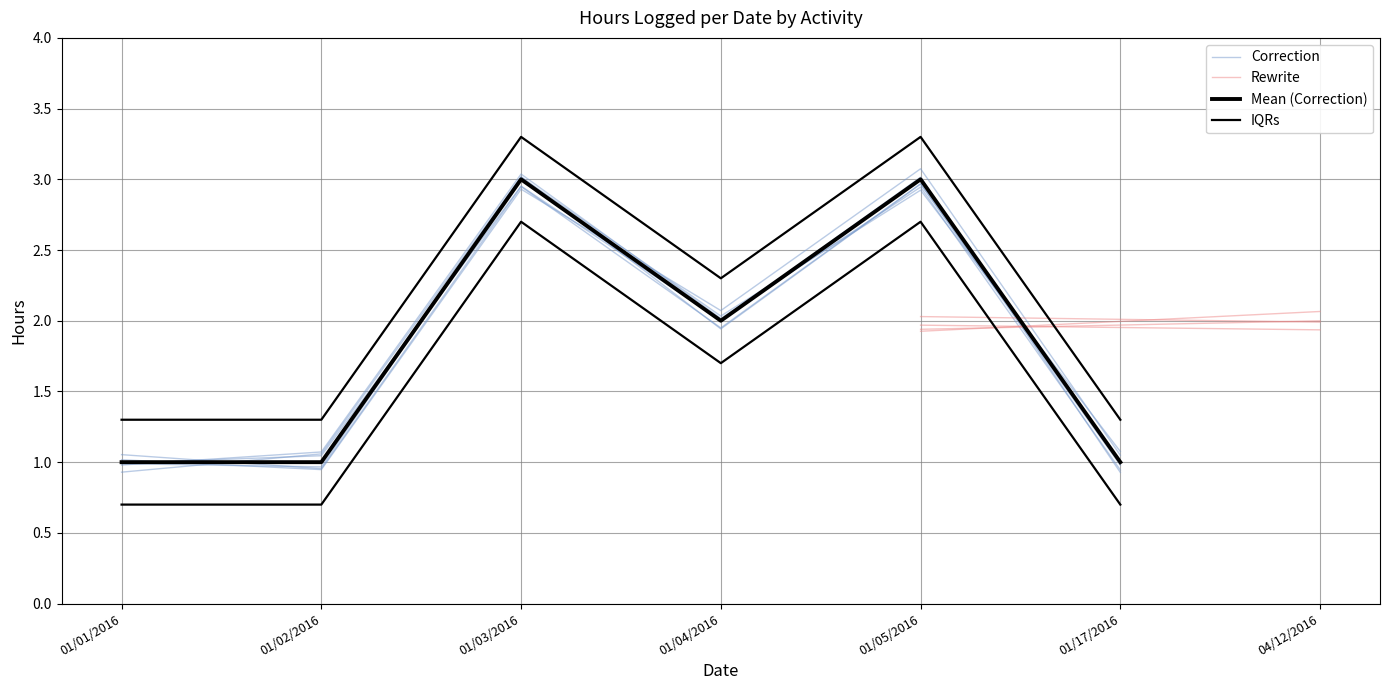

Where does the data first go above 2?

01/03/2016